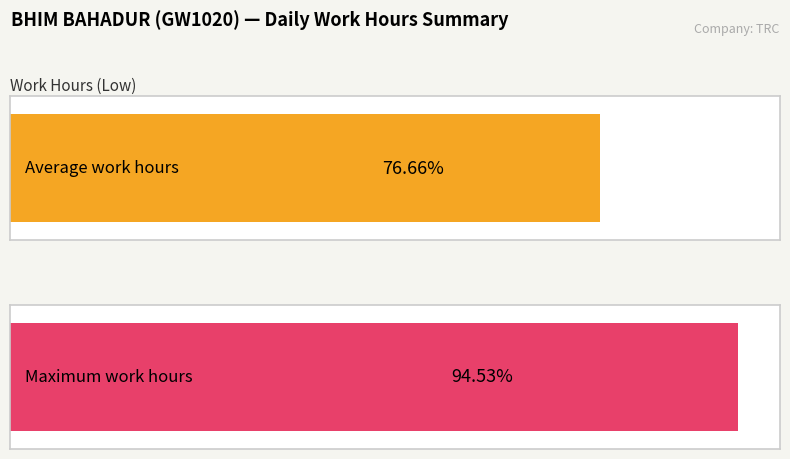

How many series are shown in this chart?

2